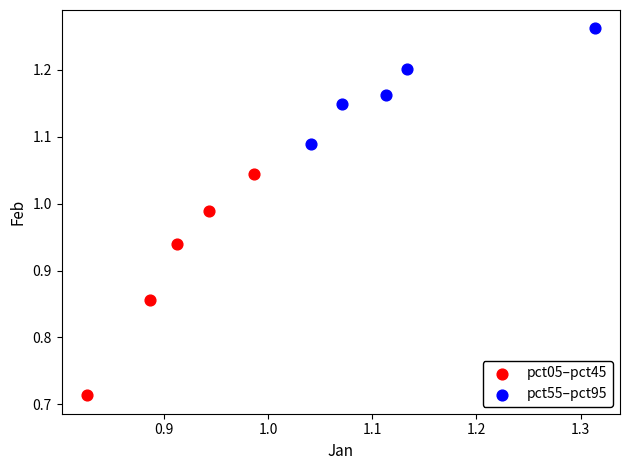

Which series contains the highest Y value?

pct55–pct95